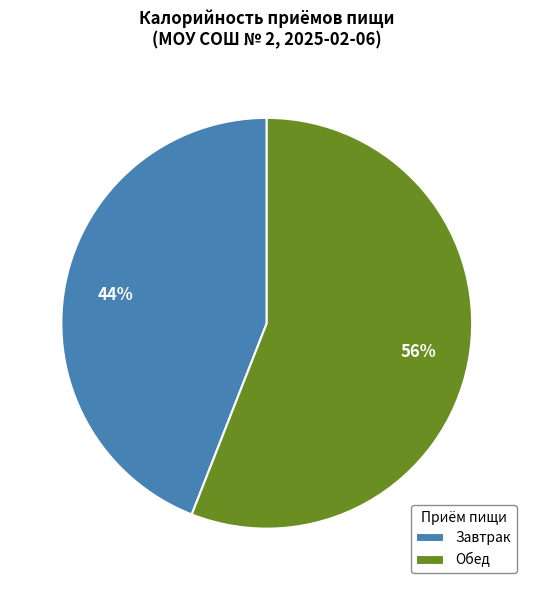

Rank the categories by value from lowest to highest.

Завтрак, Обед